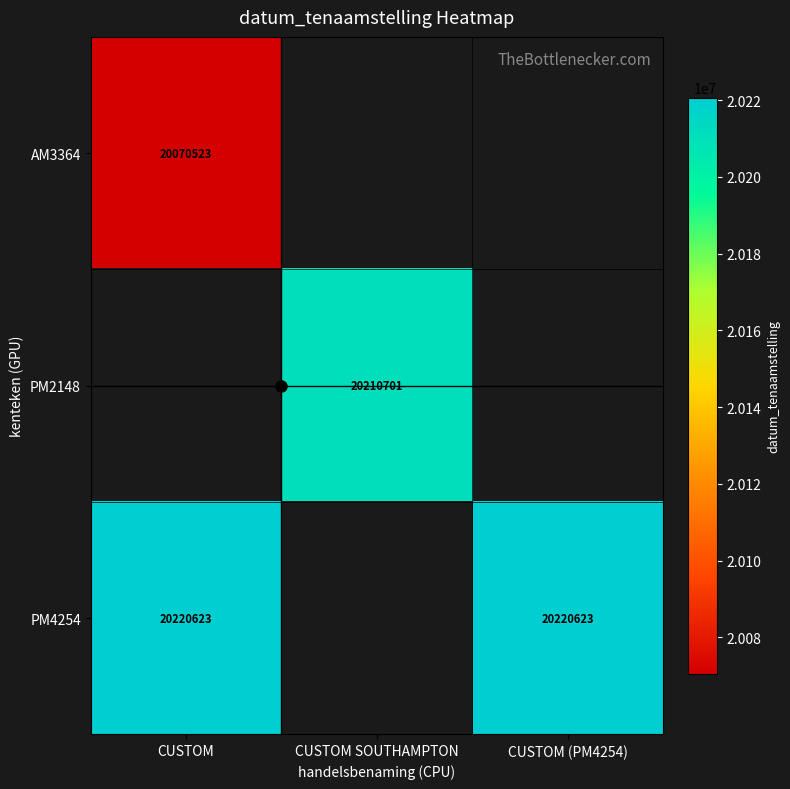

Is the value of PM4254 at CUSTOM greater than the value of PM2148 at CUSTOM SOUTHAMPTON?

Yes